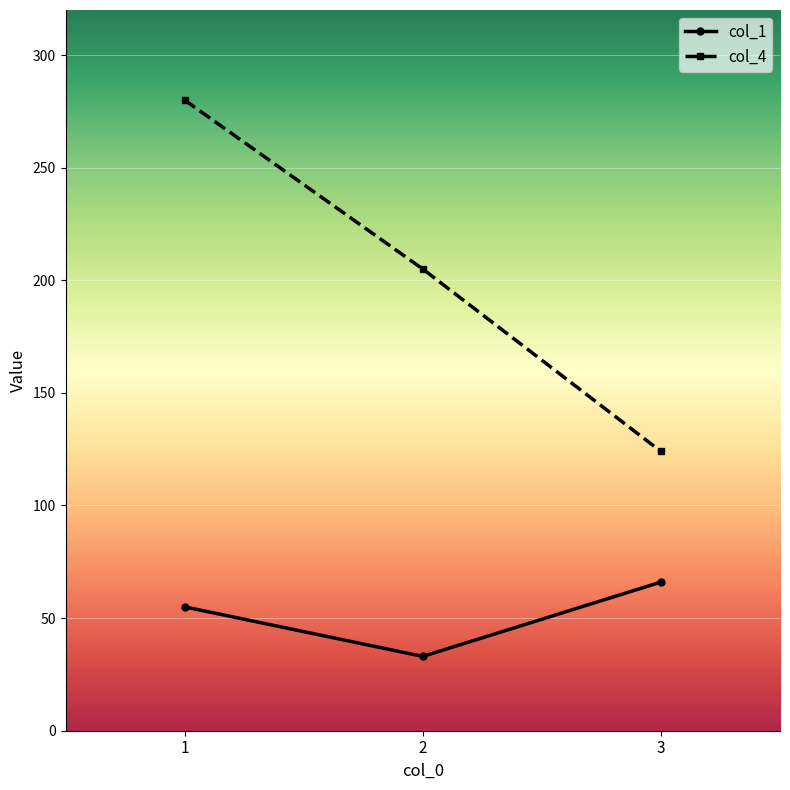

At which label is col_1 closest to 49?

1